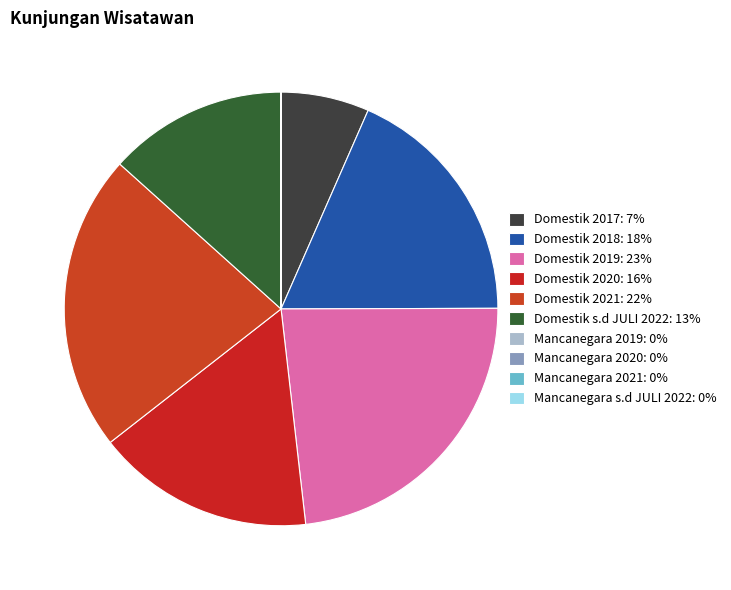

Is it true that Mancanegara 2021 is 0% of the pie?

True